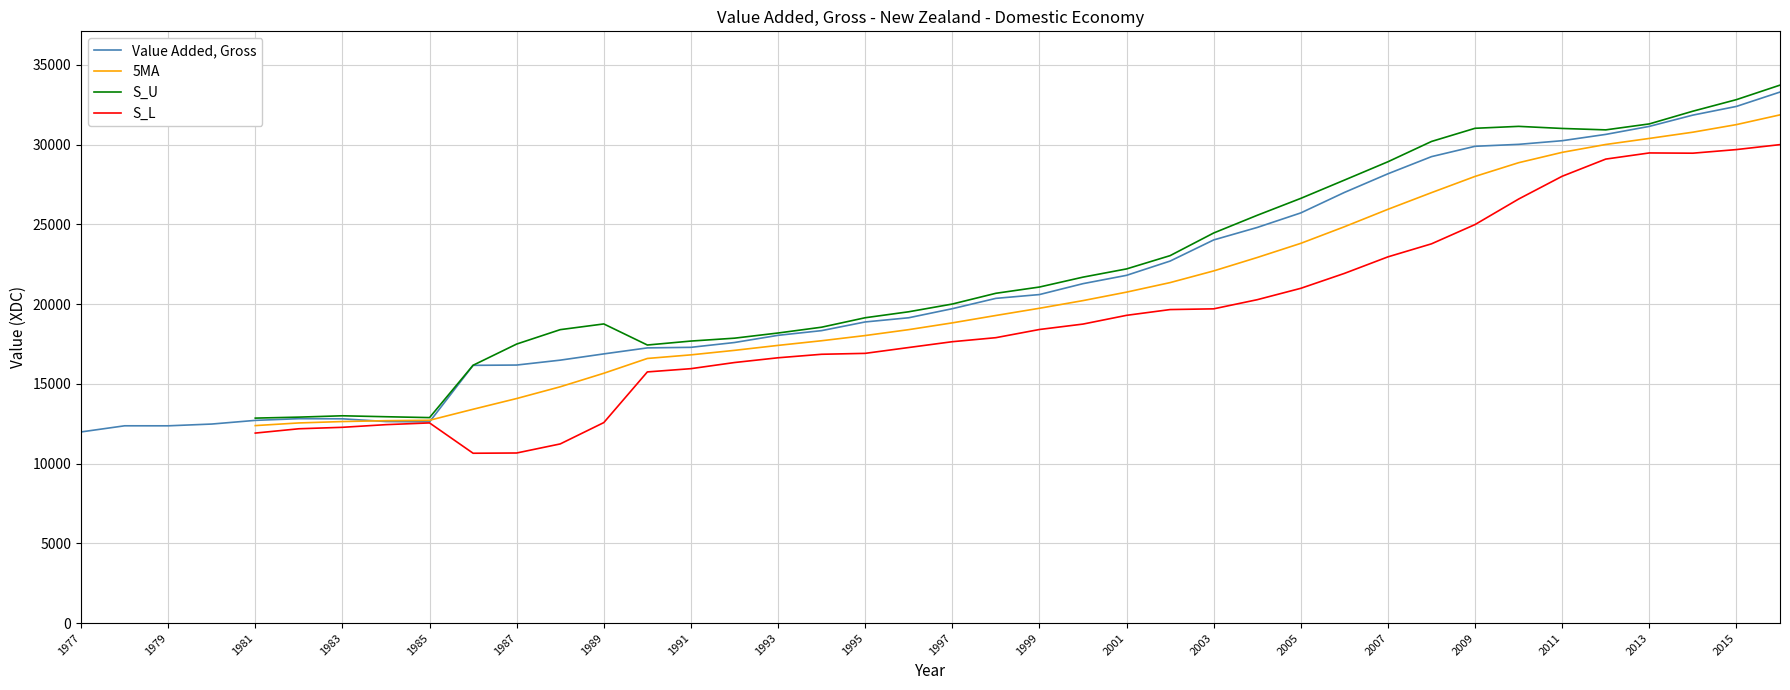

The value of Value Added, Gross at 2013 is 45190. True or false?

False